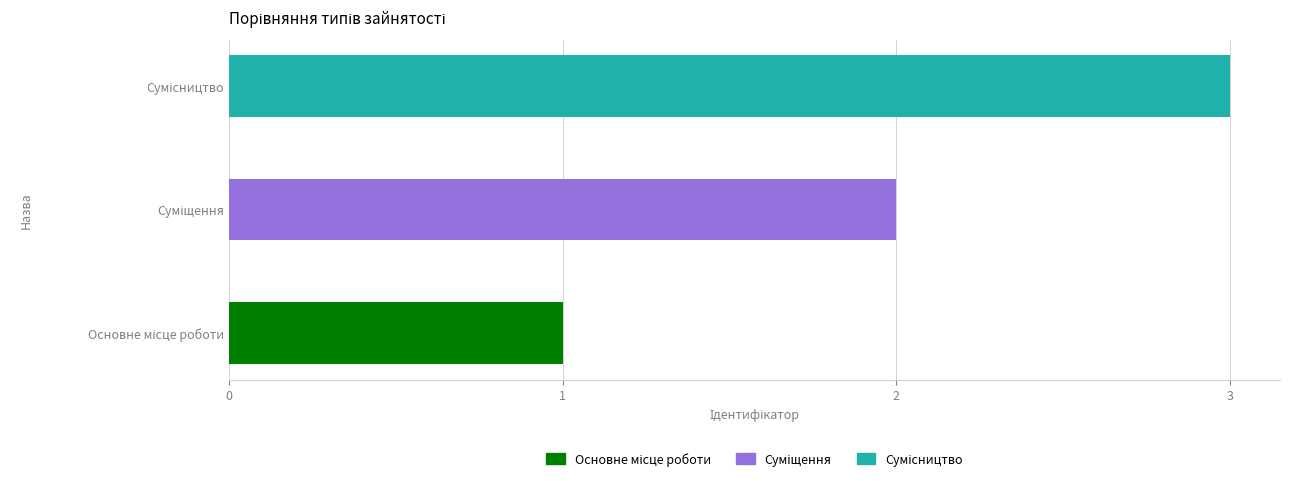

Count the values in the range 1 to 3.

3